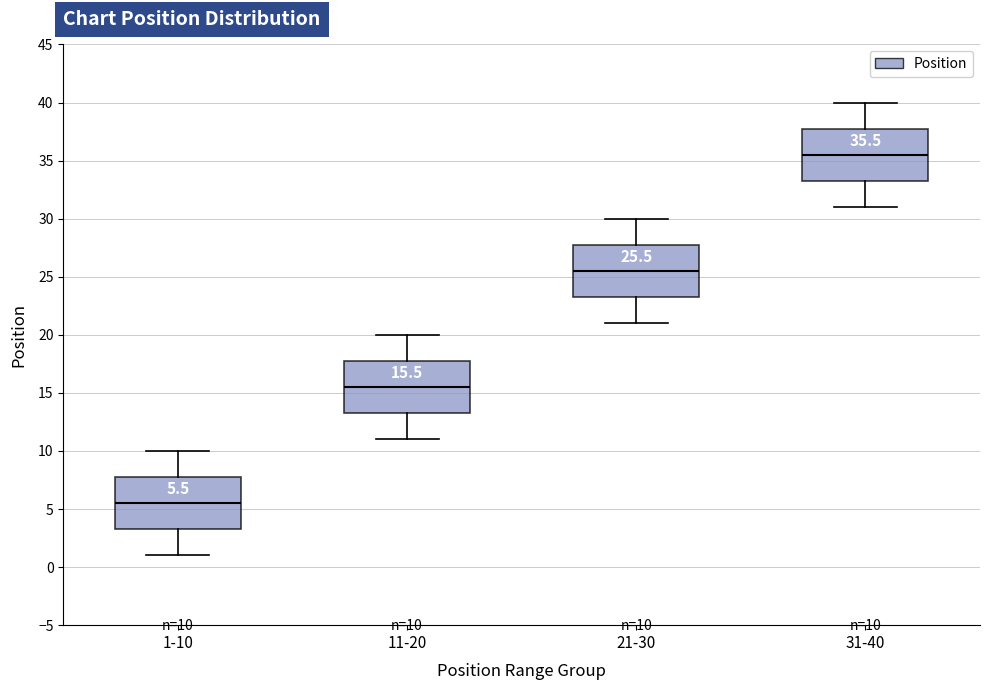

Which box has the highest median line?

31-40